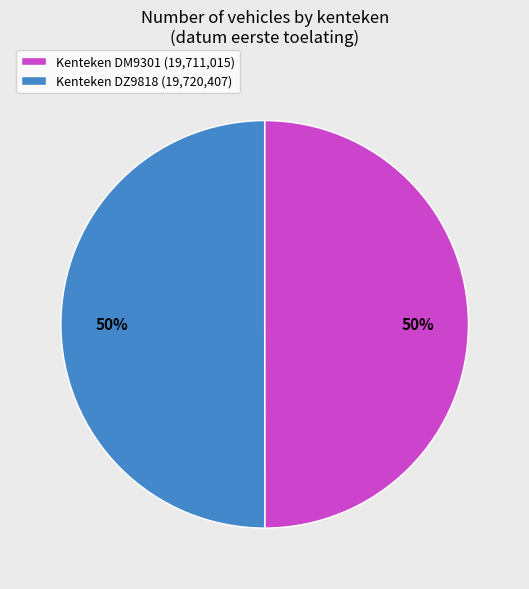

To the nearest percent, what portion does Kenteken DM9301 (19,711,015) represent?

50%